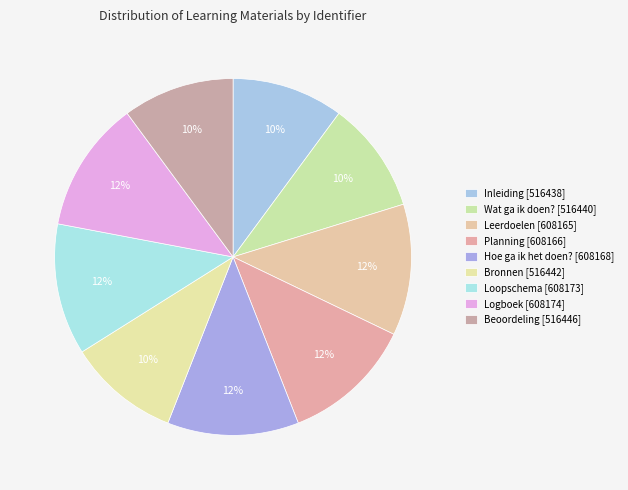

To the nearest percent, what is the difference between the largest and smallest slice percentages?

2%